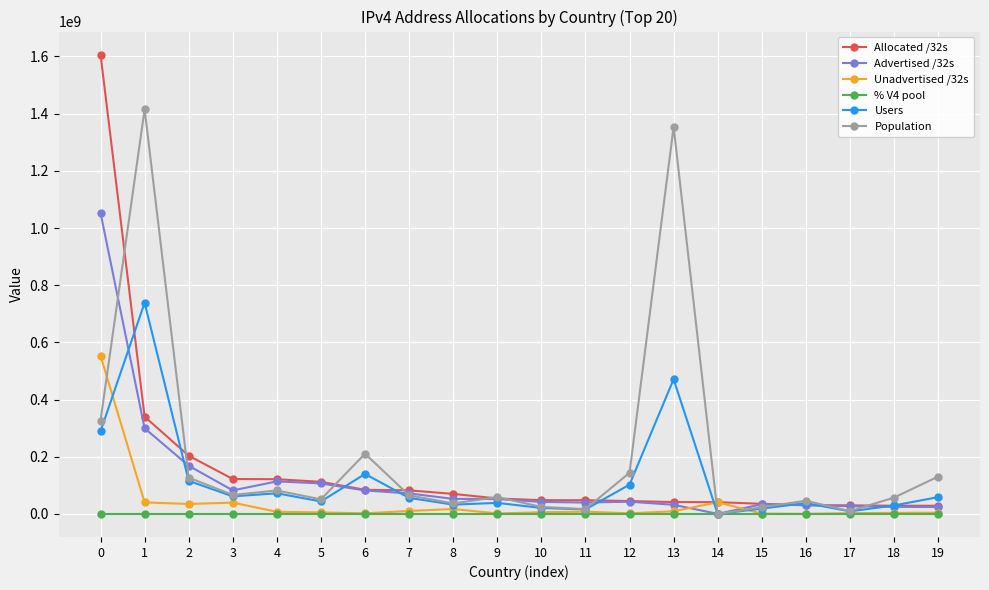

Which series has the widest spread of values?

Allocated /32s